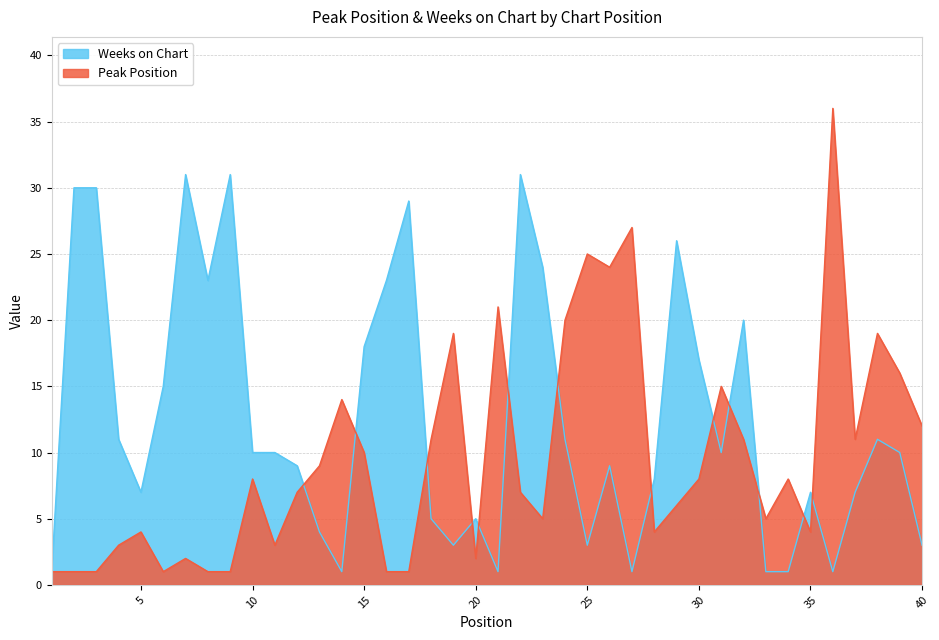

At which label does Peak Position reach its minimum?

1